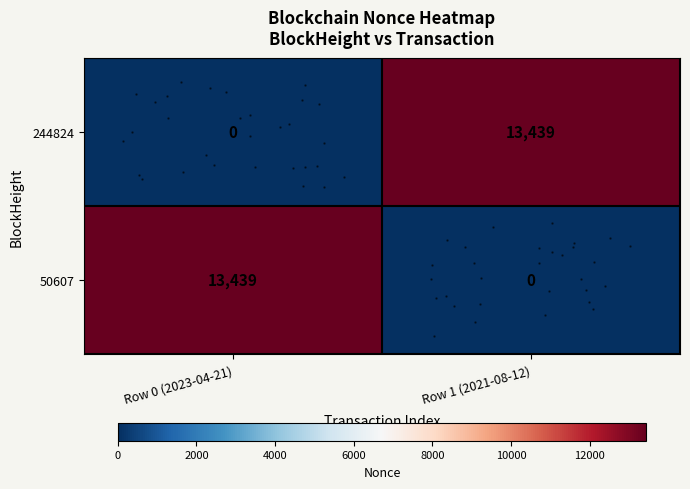

What is the difference between the highest and lowest values at Row 1 (2021-08-12)?

13439